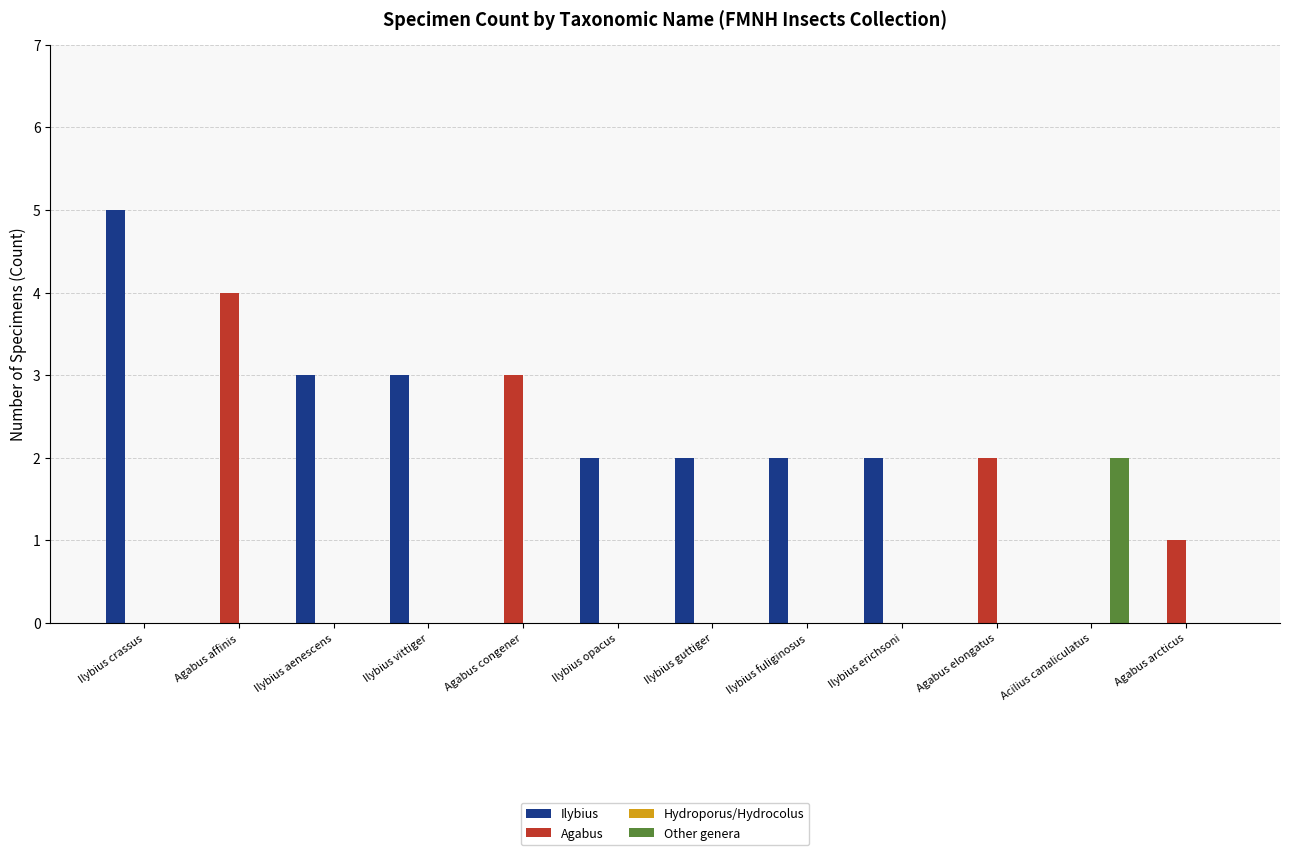

How many categories are shown in the chart?

12